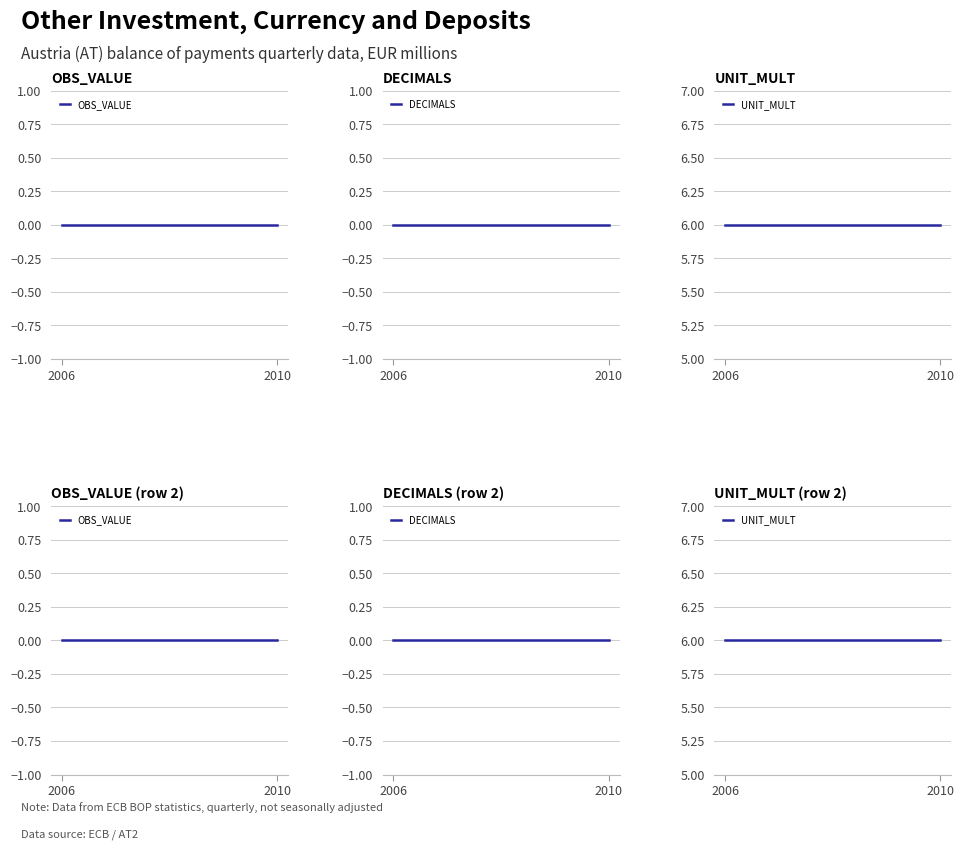

What are all the series names shown in the legend?

OBS_VALUE, DECIMALS, UNIT_MULT